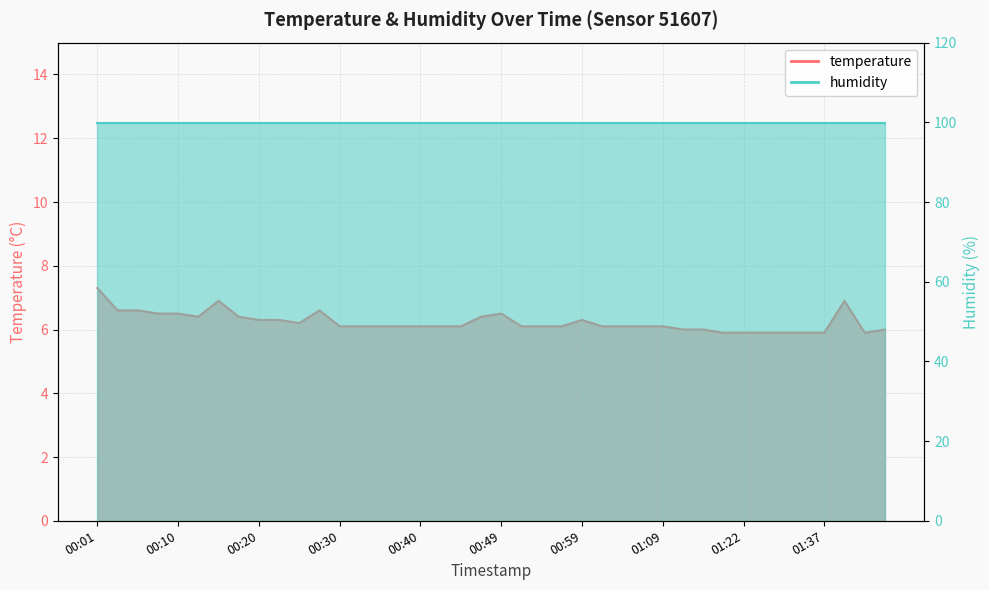

At which category does the data reach its first local peak?

00:15